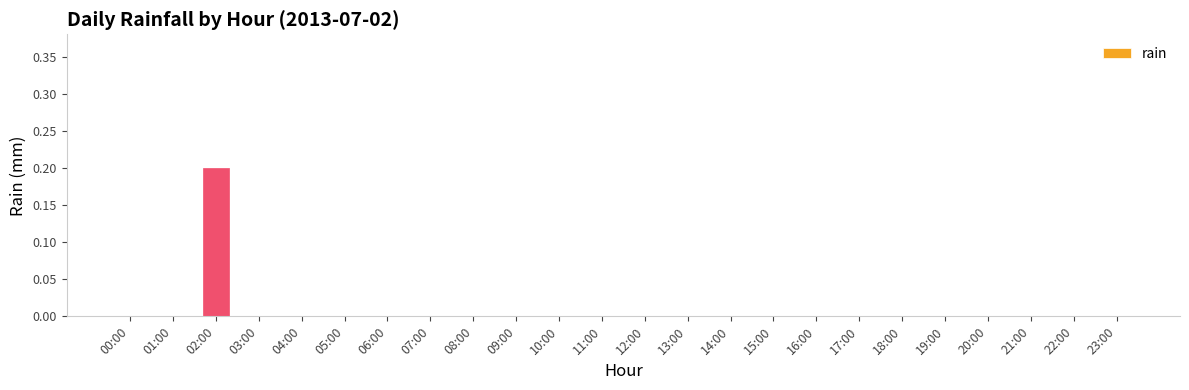

How many categories are shown in the chart?

24